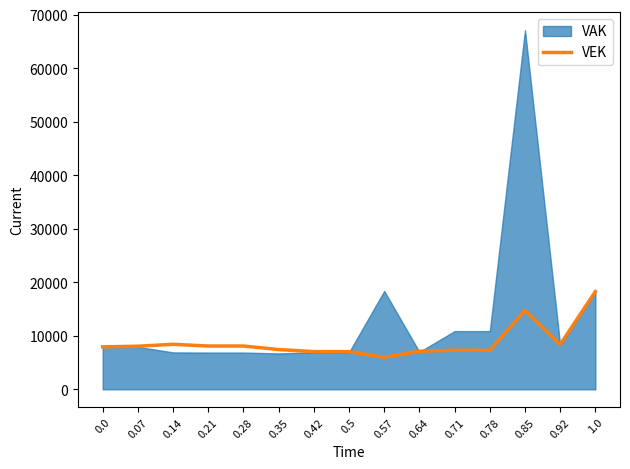

The value at 0.35 is 10116. True or false?

False